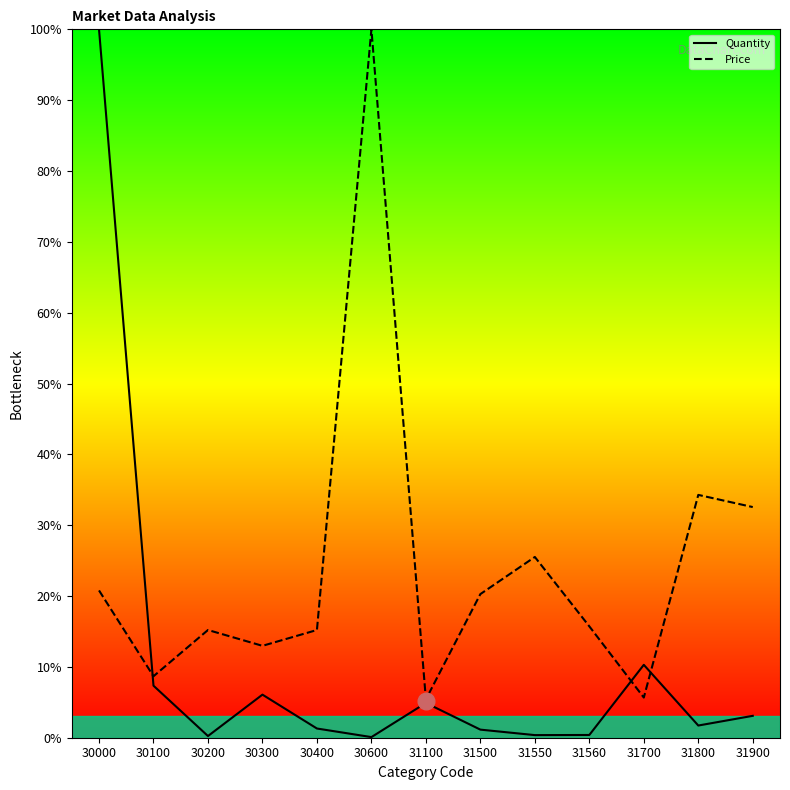

Reading left to right, transcribe all the data shown in this chart.

Quantity: 30000=100.0	30100=7.3	30200=0.2	30300=6.1	30400=1.3	30600=0.1	31100=4.9	31500=1.1	31550=0.4	31560=0.4	31700=10.3	31800=1.7	31900=3.1
Price: 30000=20.8	30100=8.7	30200=15.2	30300=13.0	30400=15.2	30600=100.0	31100=5.4	31500=20.3	31550=25.5	31560=15.7	31700=5.7	31800=34.3	31900=32.6